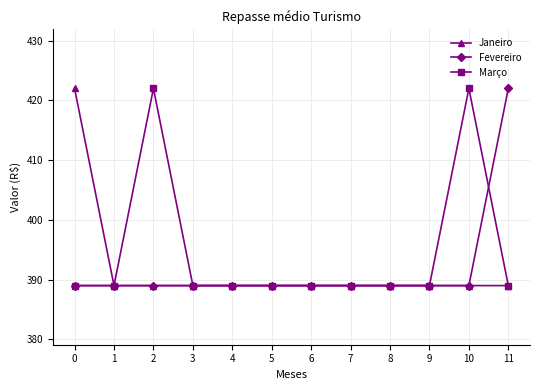

Which series changed the most between 4 and 10?

Março